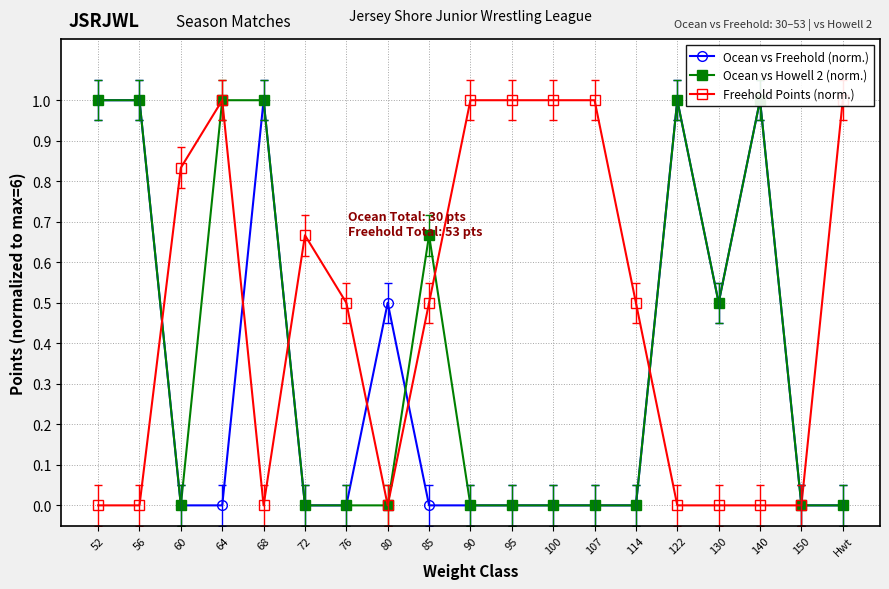

Is it true that Ocean vs Freehold (norm.) equals 0.3 at 76?

False